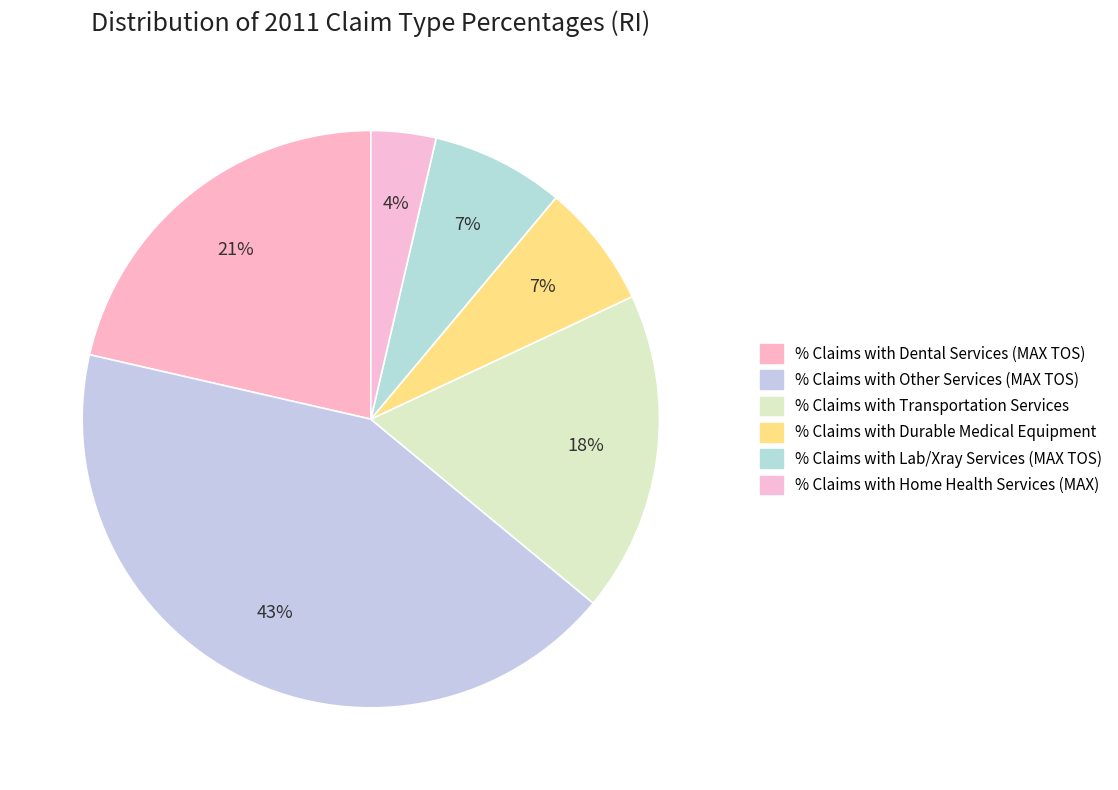

What is the ratio of the value at % Claims with Lab/Xray Services (MAX TOS) to the value at % Claims with Transportation Services?

0.4